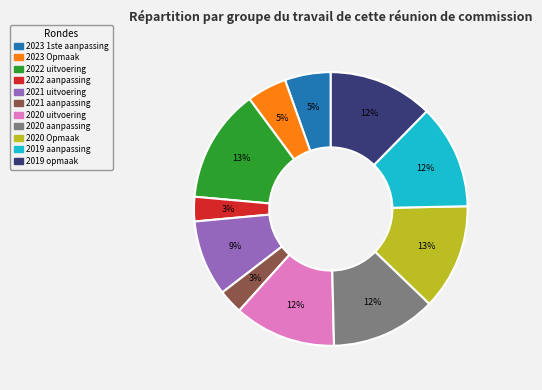

True or false: 2021 uitvoering accounts for 9% of the total.

True